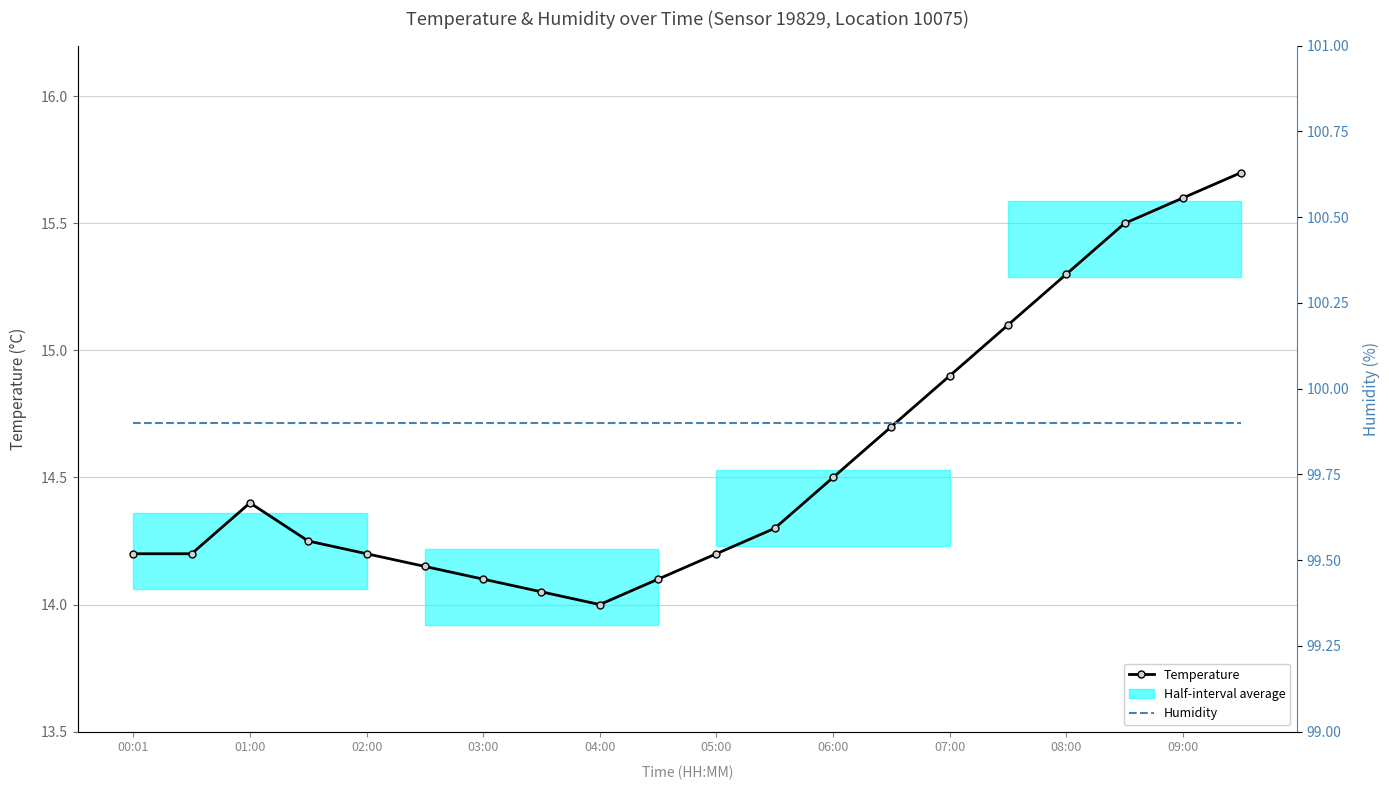

Rank the series at 19 from lowest to highest value.

Temperature, Humidity